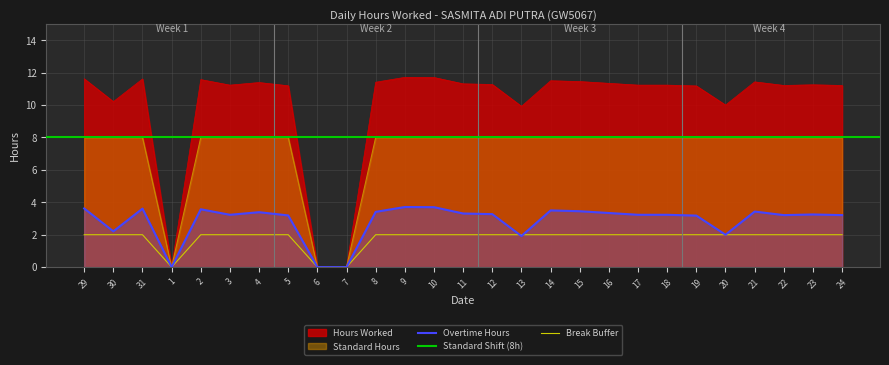

What is the greatest value displayed?

11.7